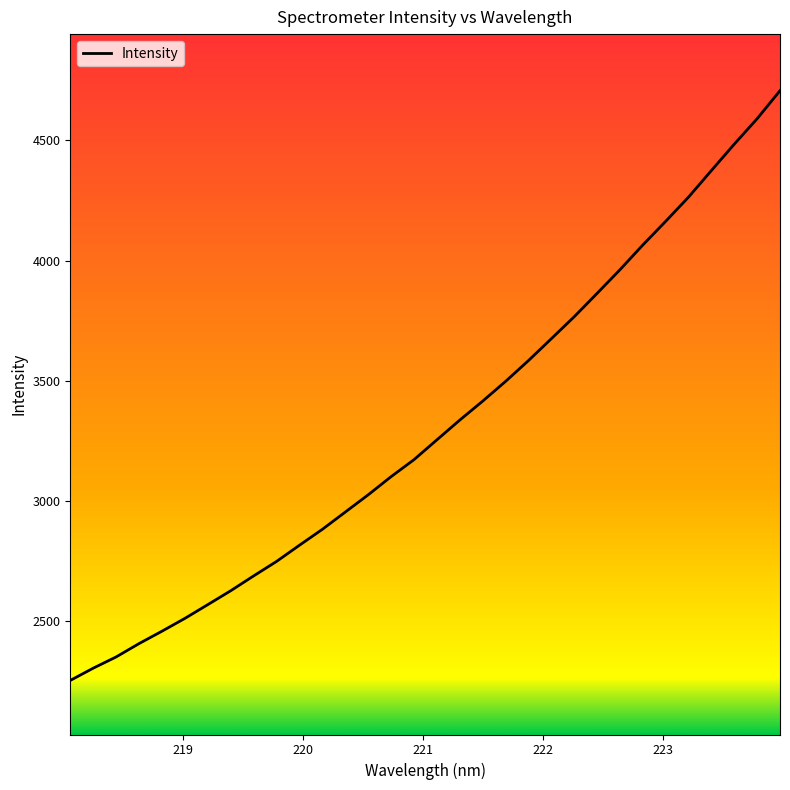

What is the minimum value shown in the chart?

2251.6